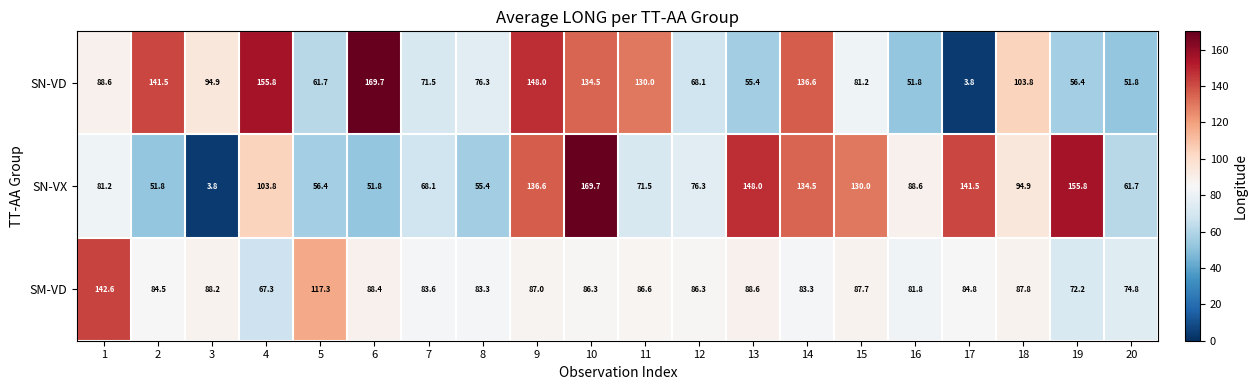

Is it true that SM-VD equals 123.1 at 6?

False